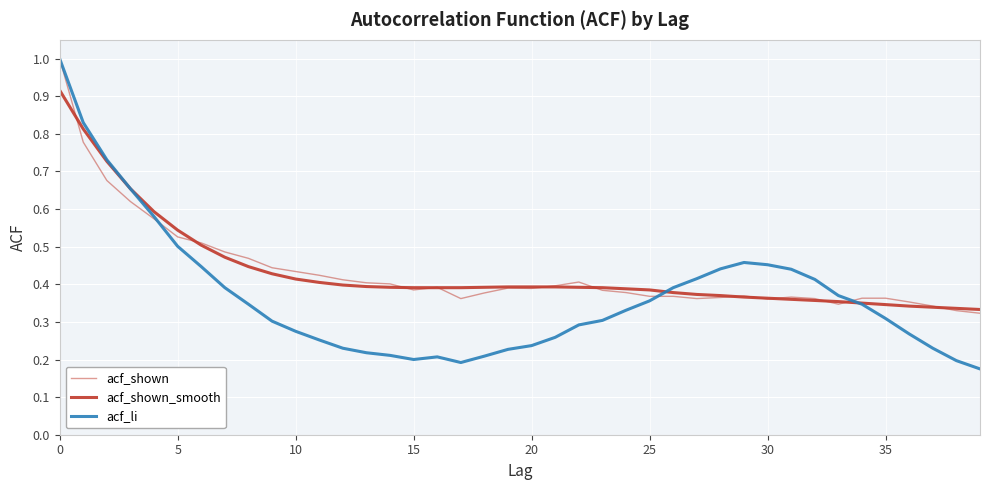

How many lines are shown in the chart?

3